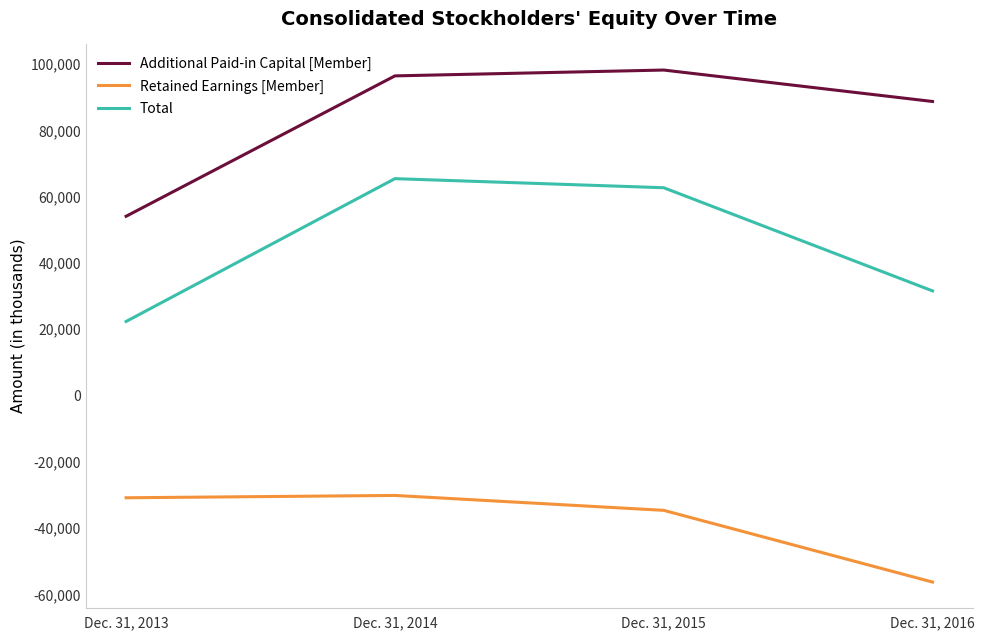

Which series has the largest total across all categories?

Additional Paid-in Capital [Member]